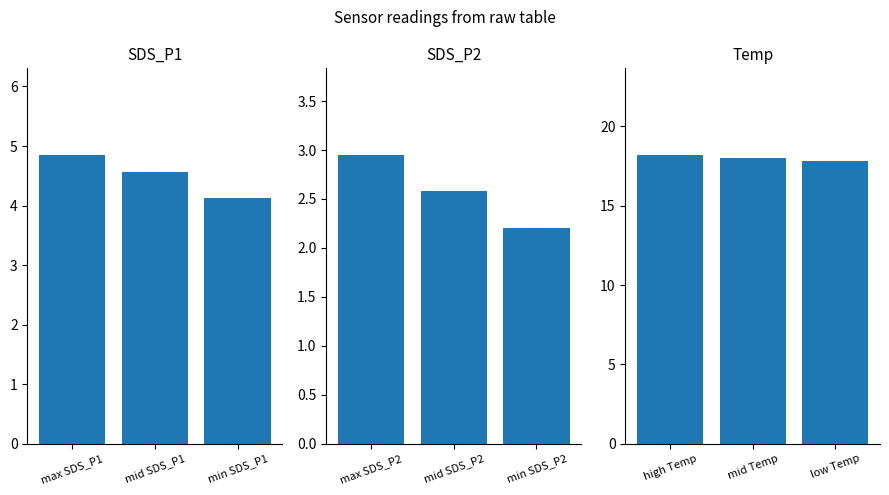

The value of SDS_P1 at min SDS_P1 is 1.1. True or false?

False